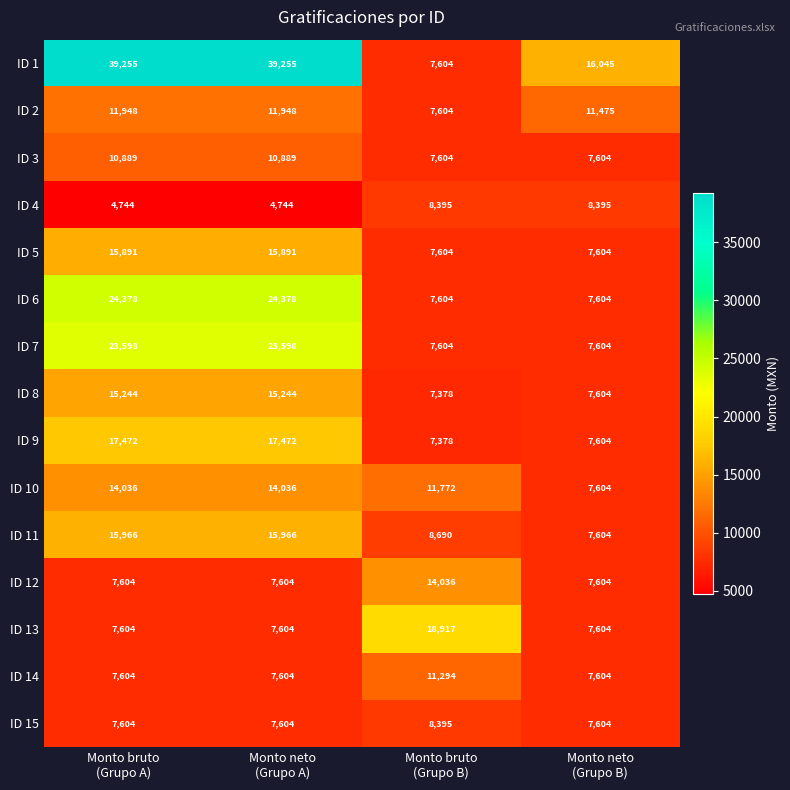

What is the minimum value for ID 3?

7604